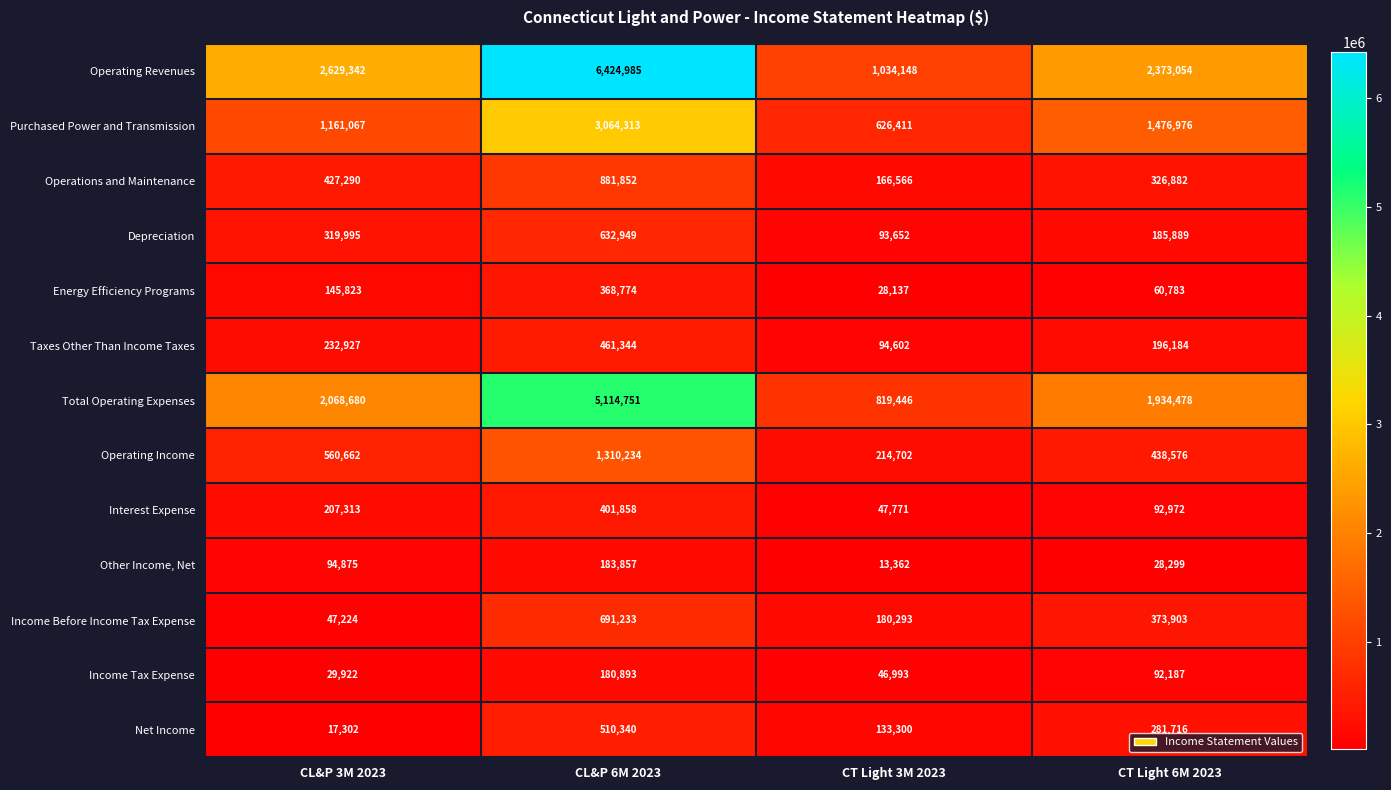

What is the difference between the second highest and minimum values in the Operations and Maintenance series?

260724